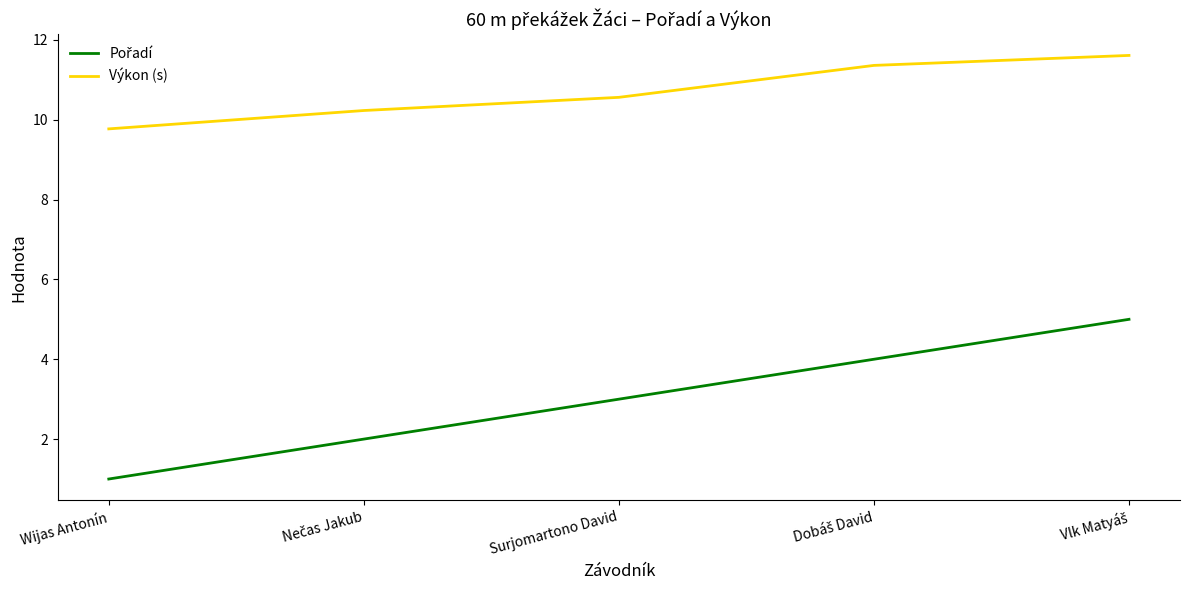

Which label corresponds to the smallest value in the chart?

Wijas Antonín